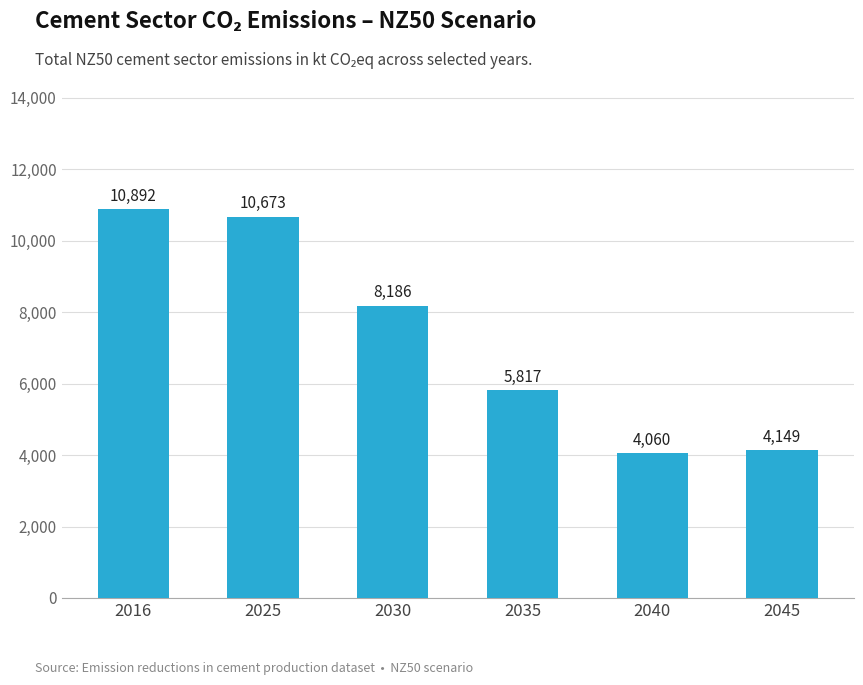

Is it true that the value at 2040 is 4060.1?

True